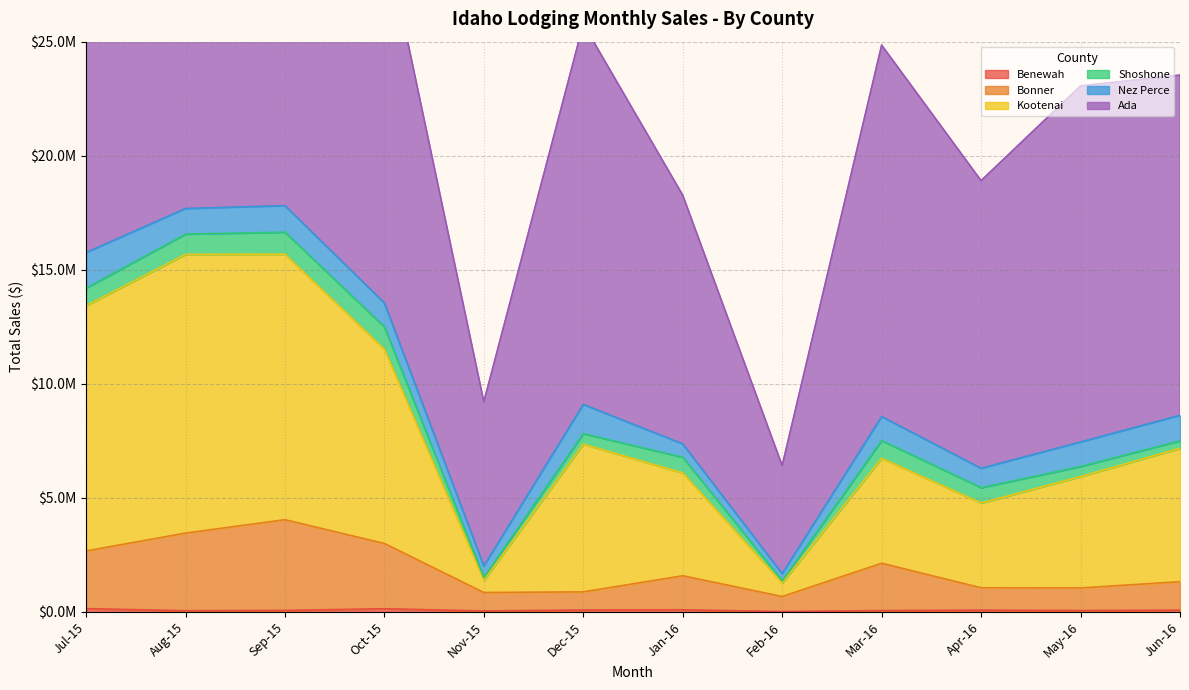

True or false: Benewah has more than 0 interior local peaks.

True